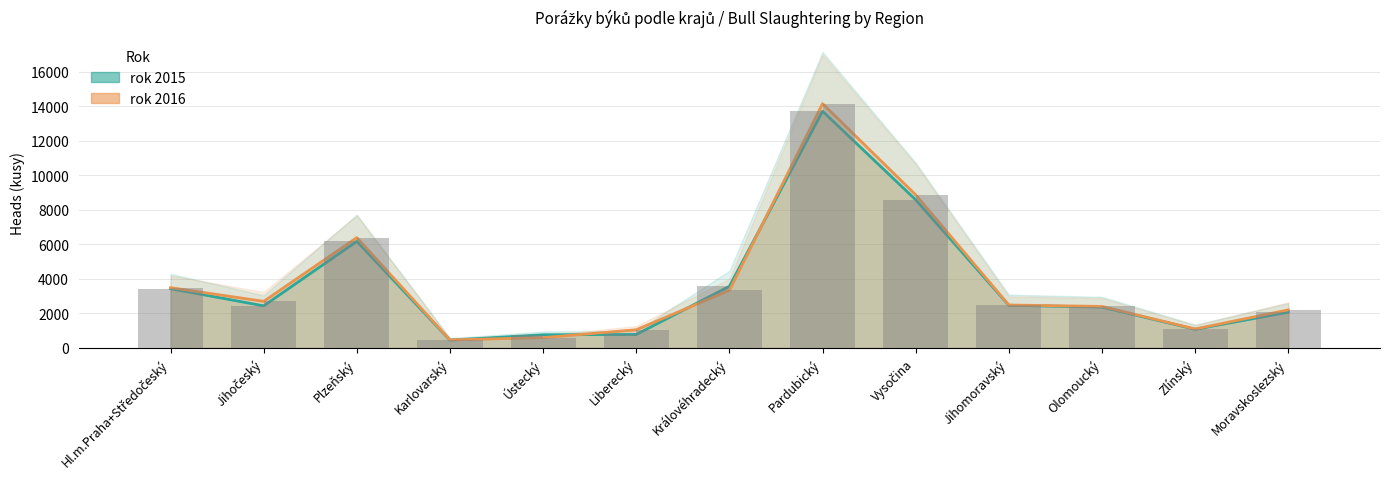

What is the label of the 13th bar from the left?

Moravskoslezský